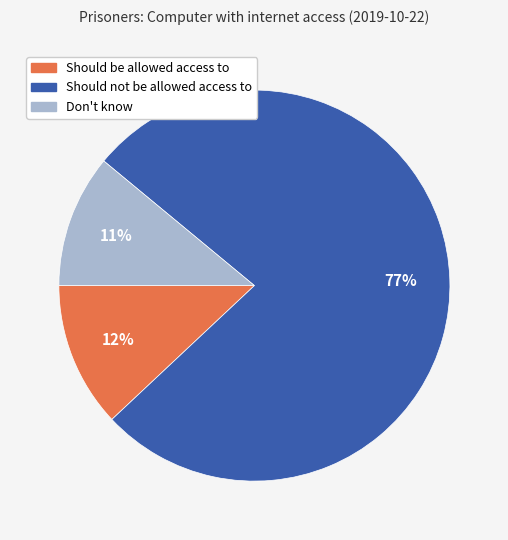

Which slice represents more than half of the pie?

Should not be allowed access to